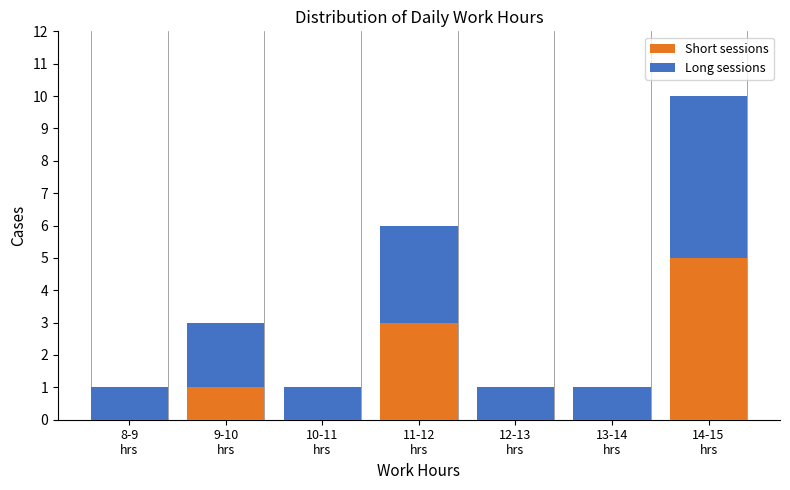

What is the highest value of the Short sessions series?

5